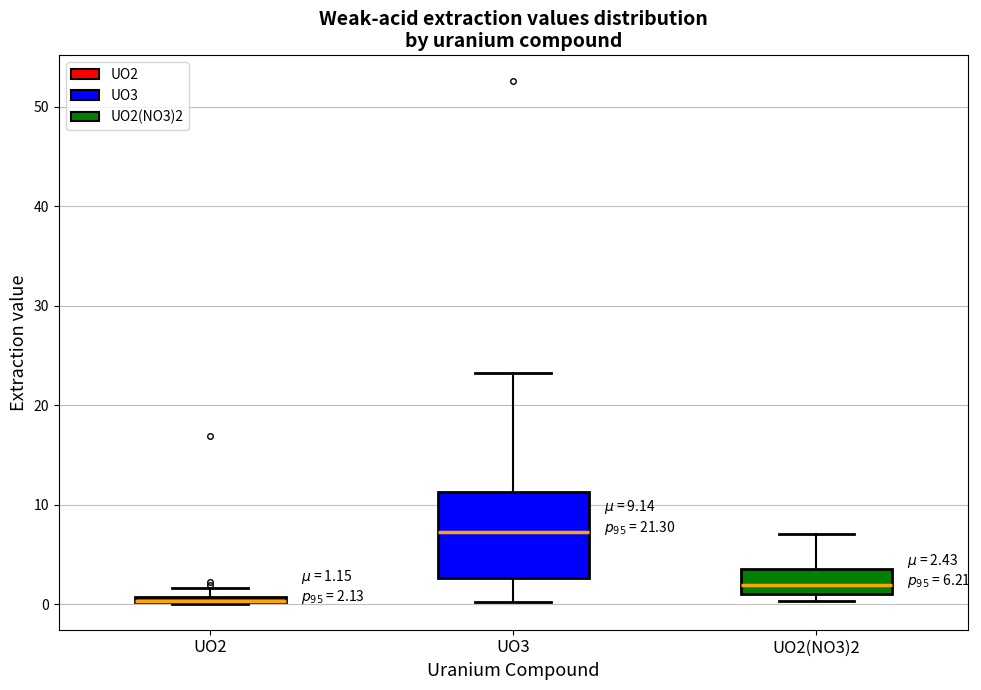

Comparing the boxes themselves (not the whiskers), which one is the tallest?

UO3